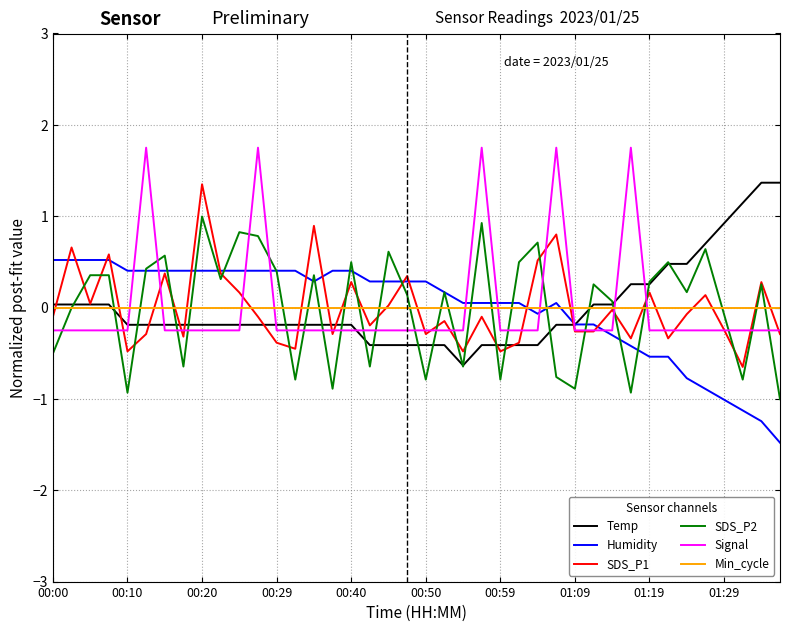

What are all the series names shown in the legend?

Temp, Humidity, SDS_P1, SDS_P2, Signal, Min_cycle